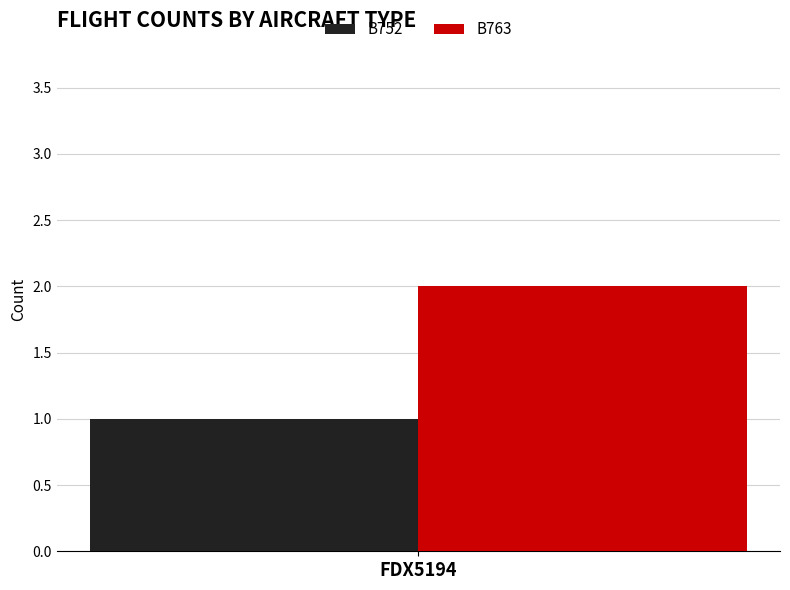

Which series has the widest spread of values?

B752